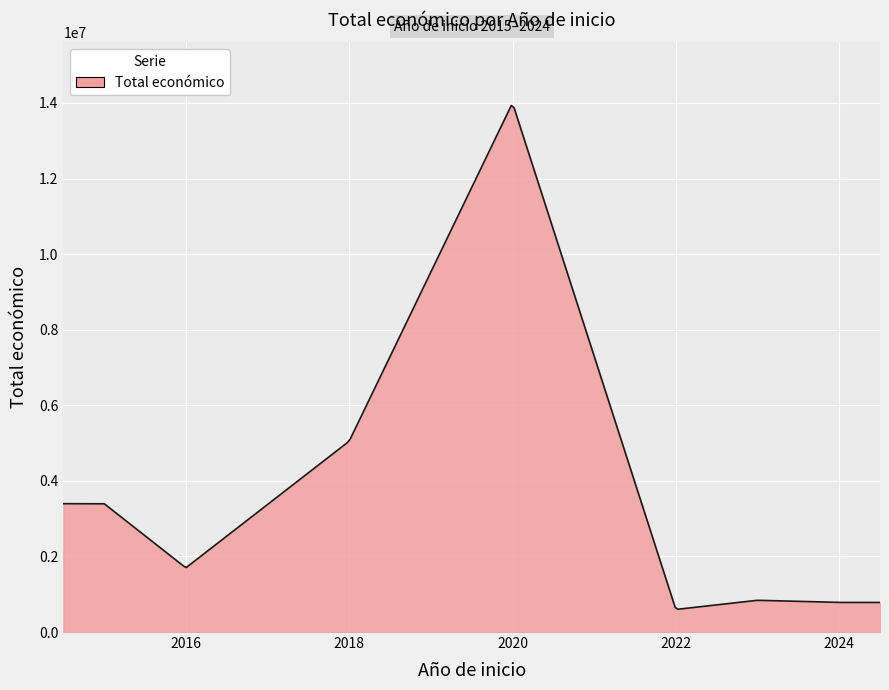

What is the difference between the maximum and minimum values?

13328800.2